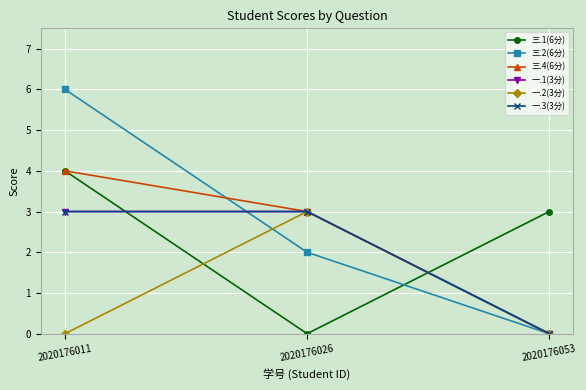

Read the 一.3(3分) value at 2020176011.

3